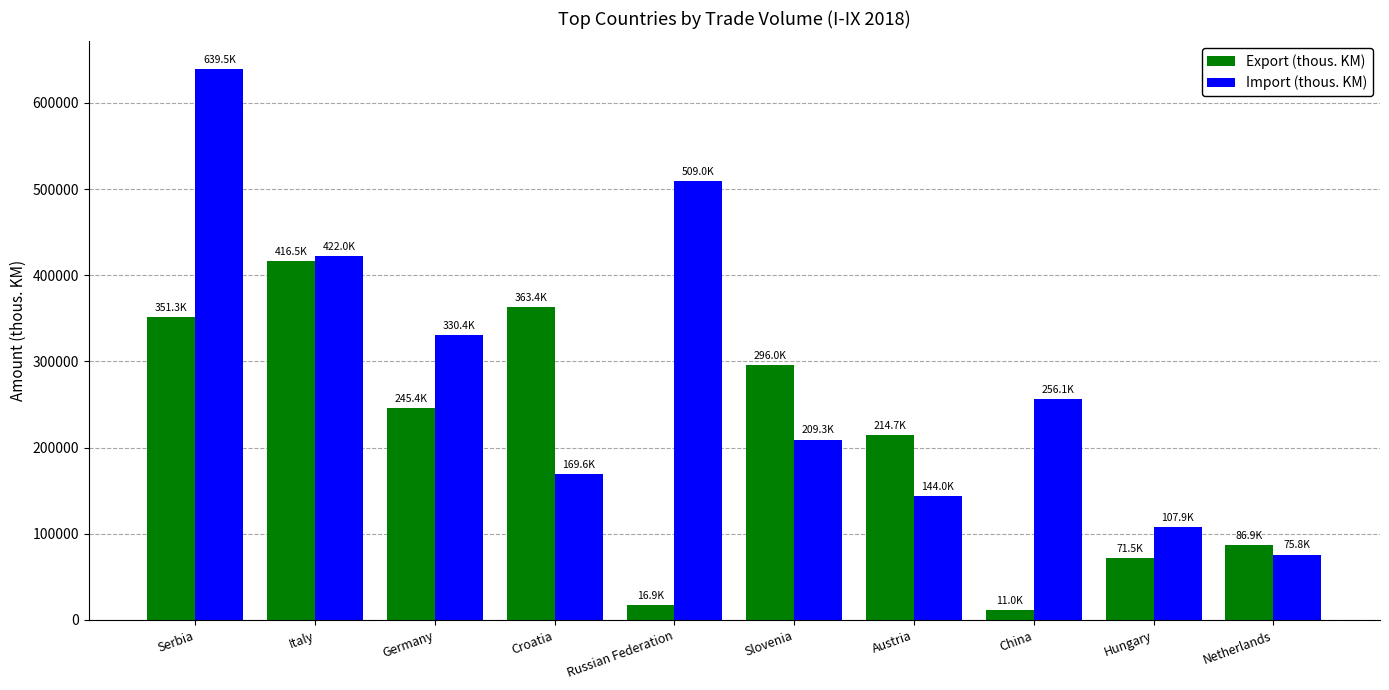

Rank the categories by Import (thous. KM) value from lowest to highest.

Netherlands, Hungary, Austria, Croatia, Slovenia, China, Germany, Italy, Russian Federation, Serbia